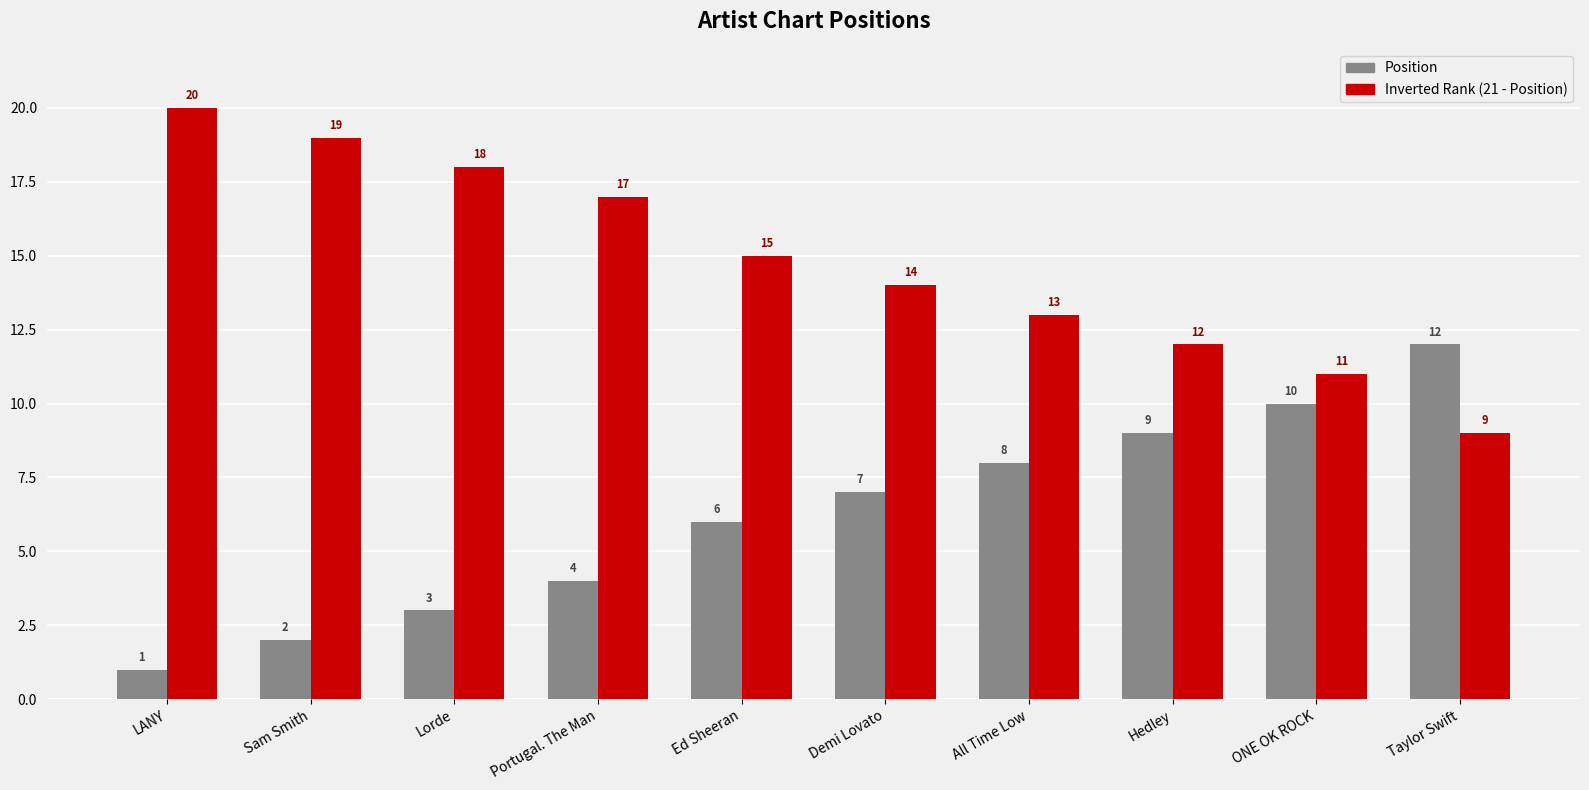

Read the Position value at Demi Lovato, to the nearest 10.

10